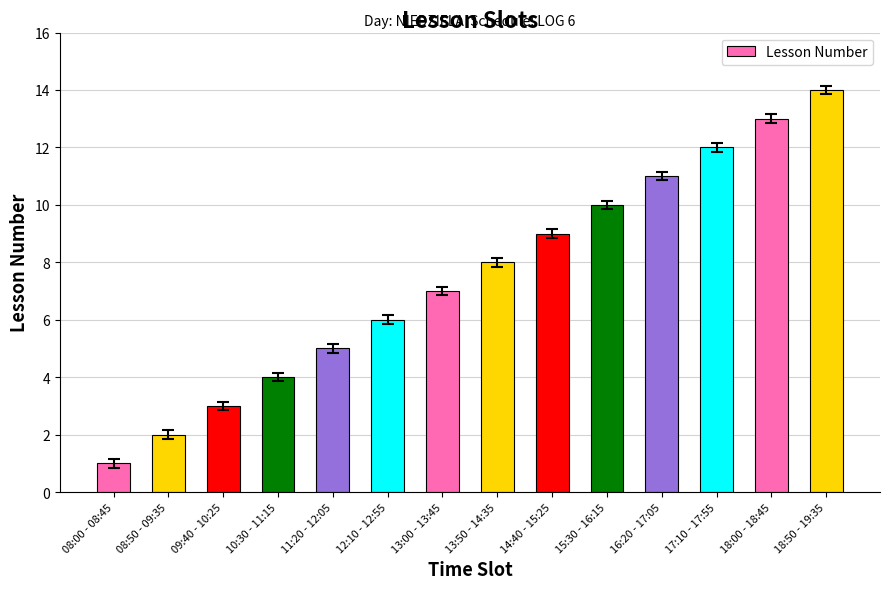

Approximately how many times larger is the value at 12:10 - 12:55 compared to 09:40 - 10:25?

2.0